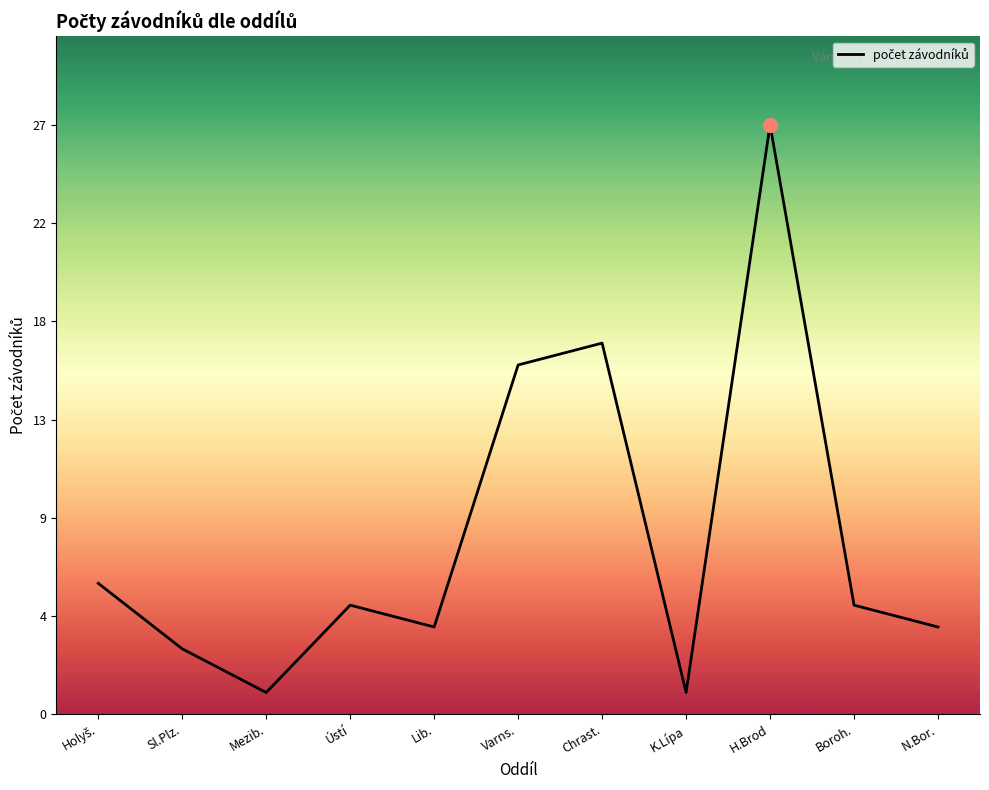

Does the chart have visible grid lines?

No